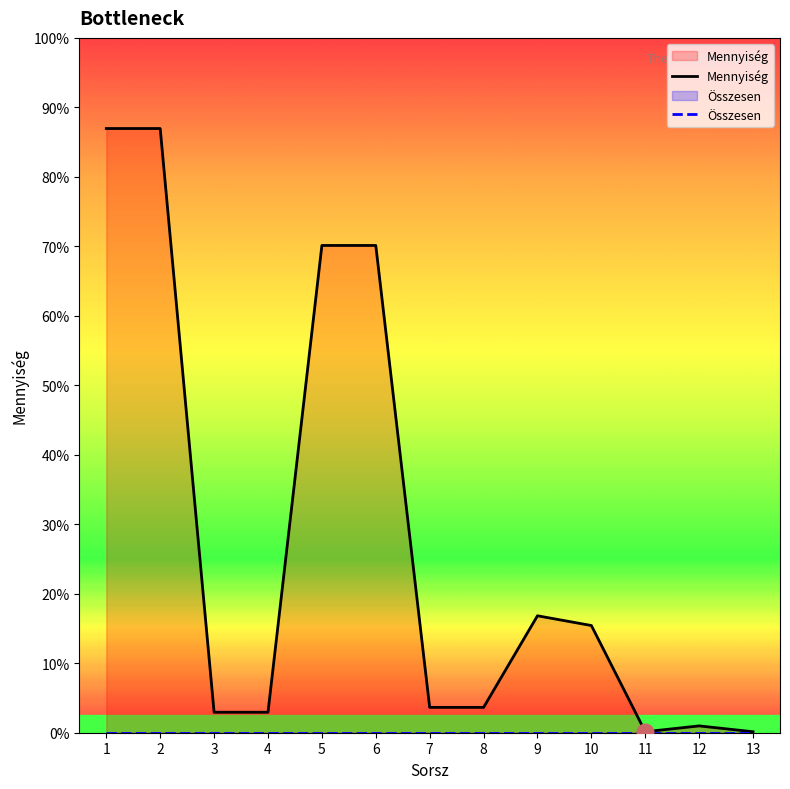

List the series in order of their overall mean, lowest first.

Összesen, Mennyiség